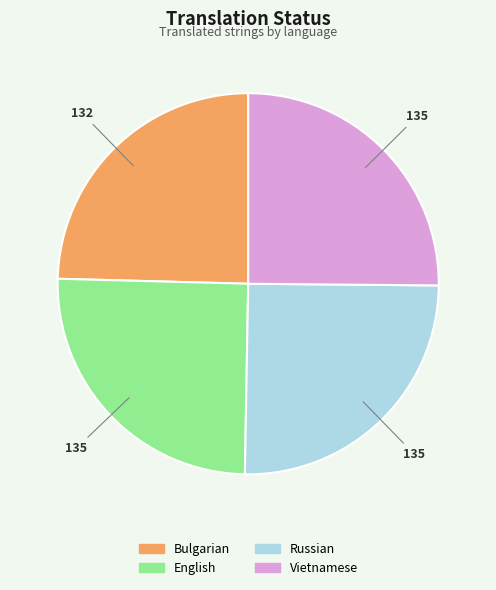

Approximately how many times larger is the value at Vietnamese compared to Bulgarian?

1.0